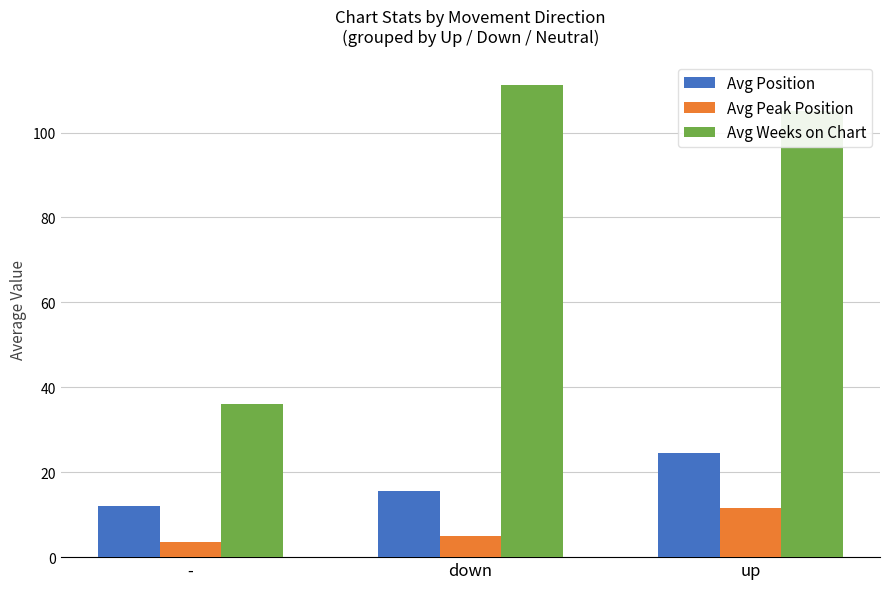

What are all the series names shown in the legend?

Avg Position, Avg Peak Position, Avg Weeks on Chart